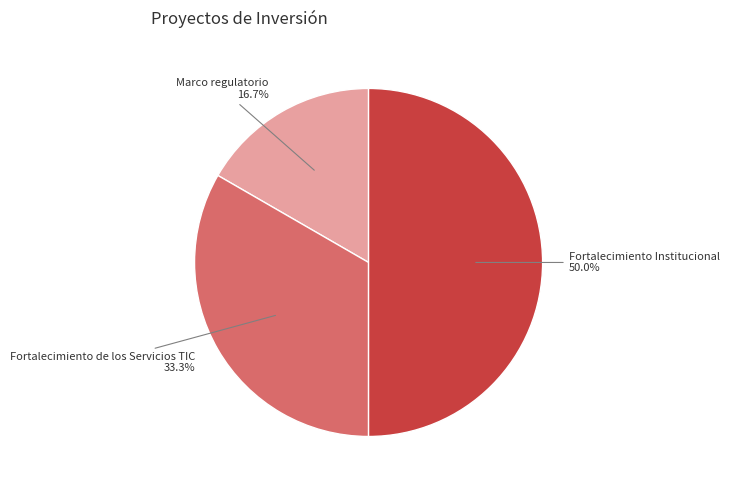

Rank the categories by value from lowest to highest.

Marco regulatorio, Fortalecimiento de los Servicios TIC, Fortalecimiento Institucional